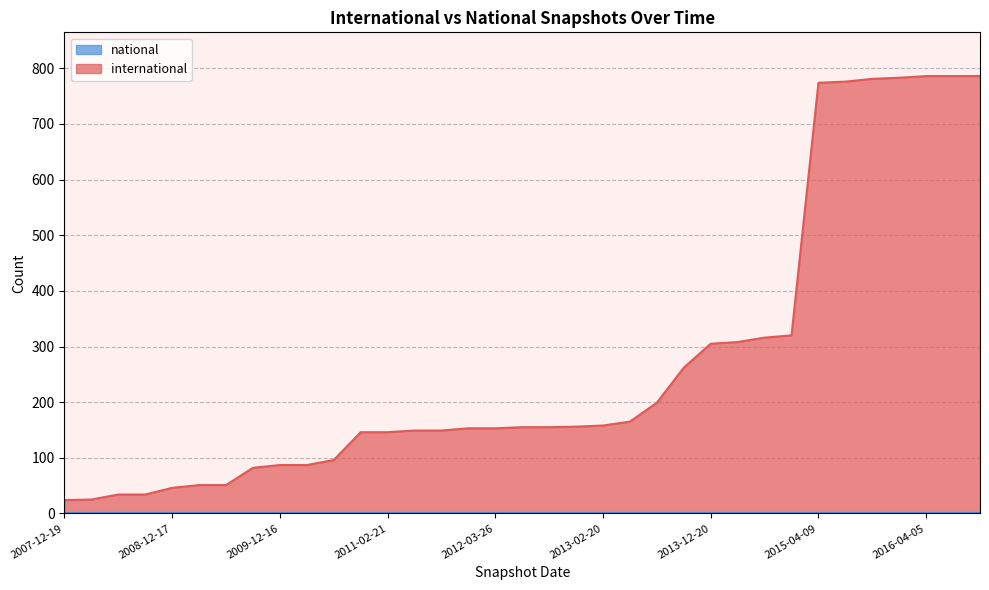

What is the change in value from 2008-04-01 to 2015-10-01?

+756